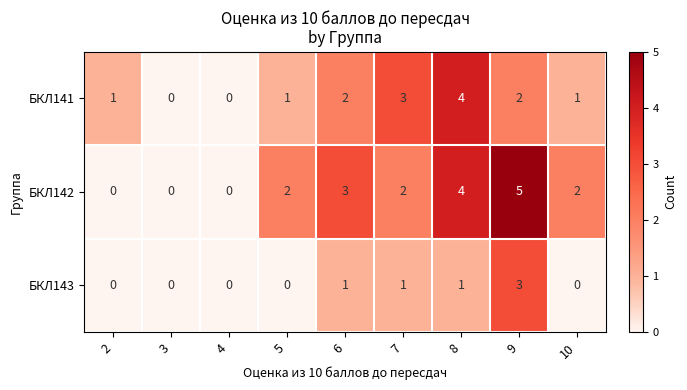

How many БКЛ143 values are between 0 and 1?

8